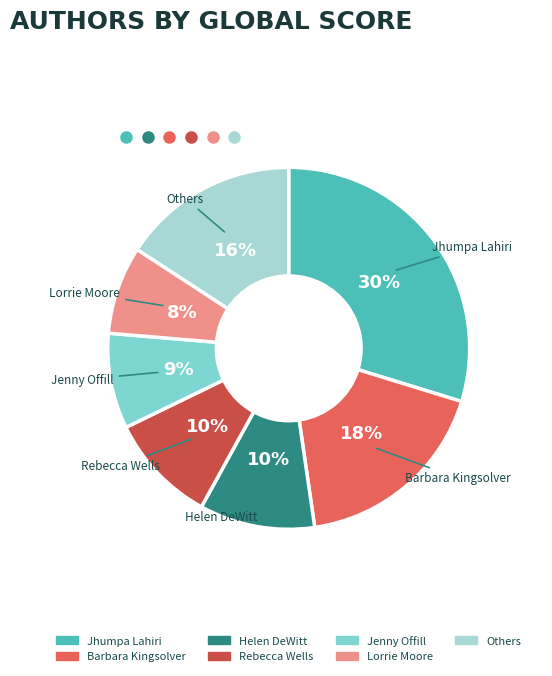

True or false: Jhumpa Lahiri accounts for 24% of the total.

False